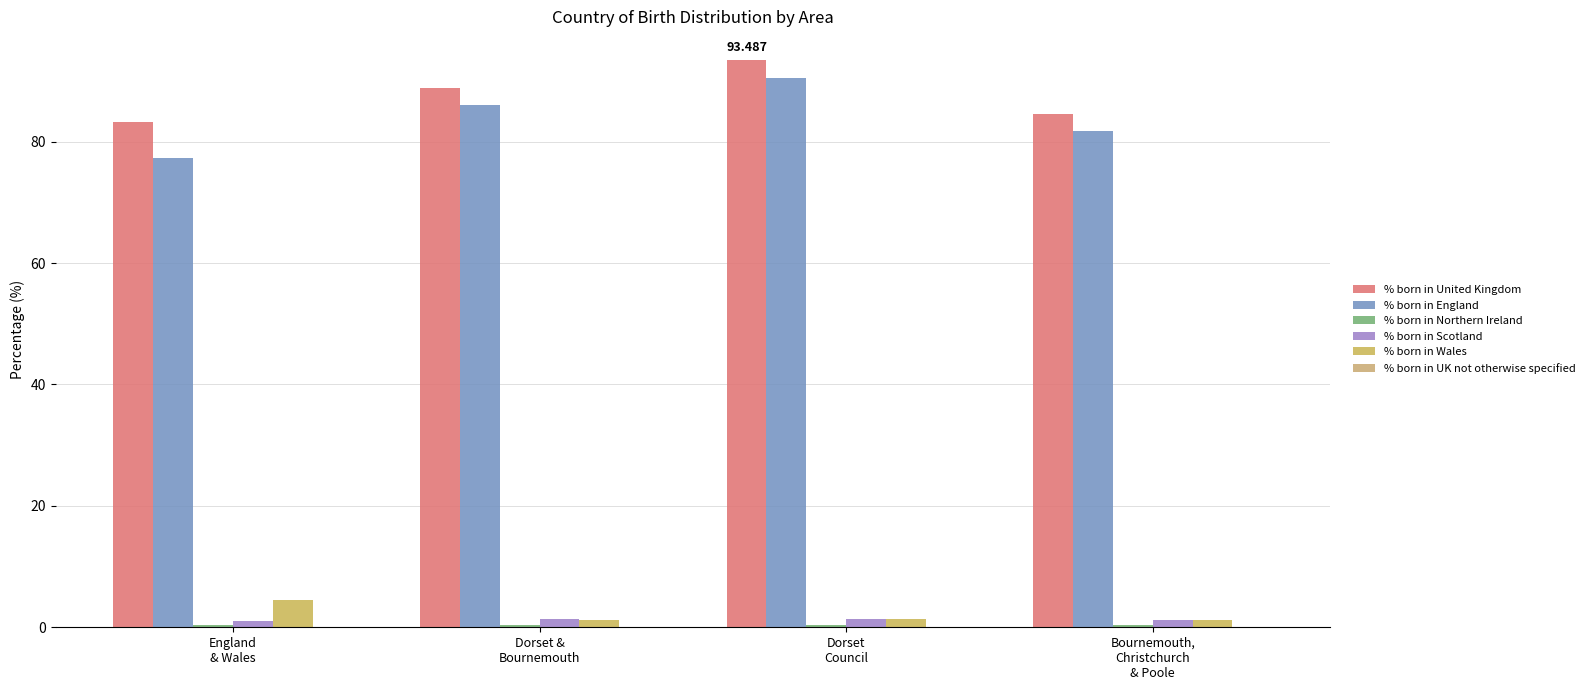

What value does the % born in England series have at England
& Wales?

77.3